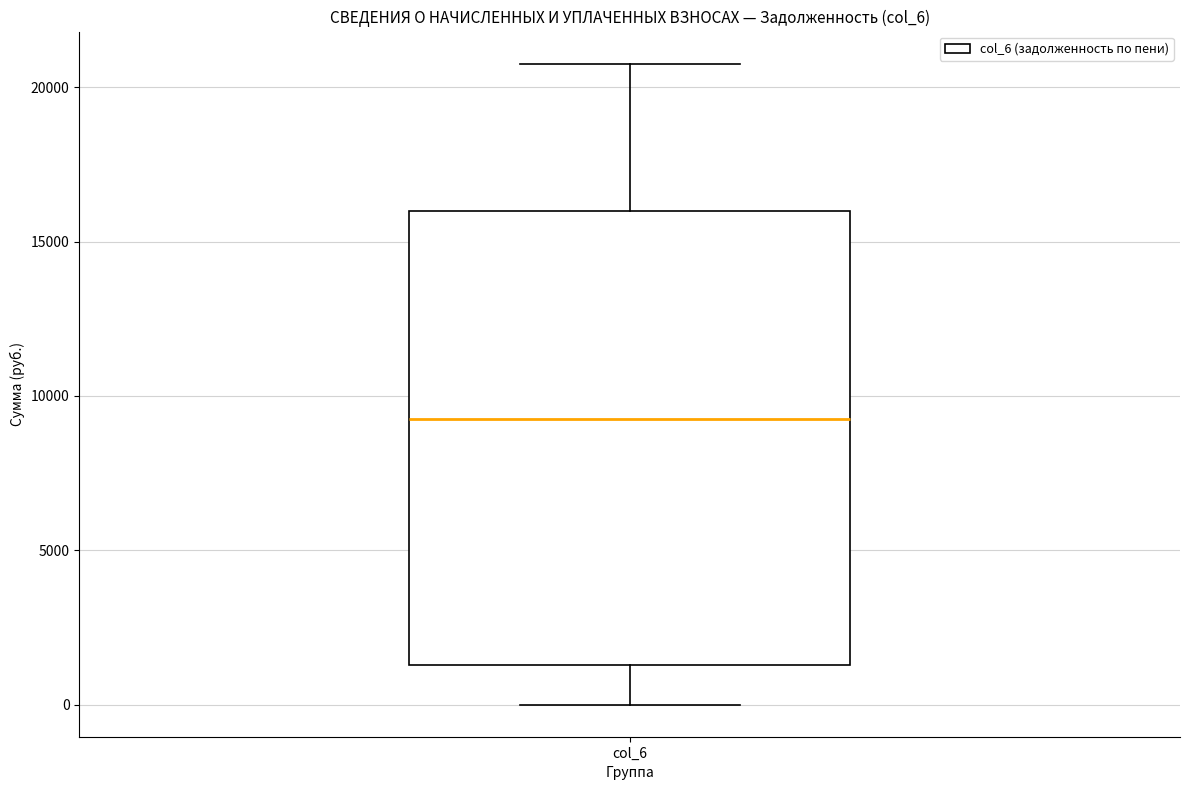

Transcribe this box plot: give where the median line is, the range the box spans, and where the two whiskers end, as read against the y-axis. The values are not printed on the chart, so give them approximately, as read against the axis.

median 9500, box 1500 to 16000, whiskers 0 to 21000